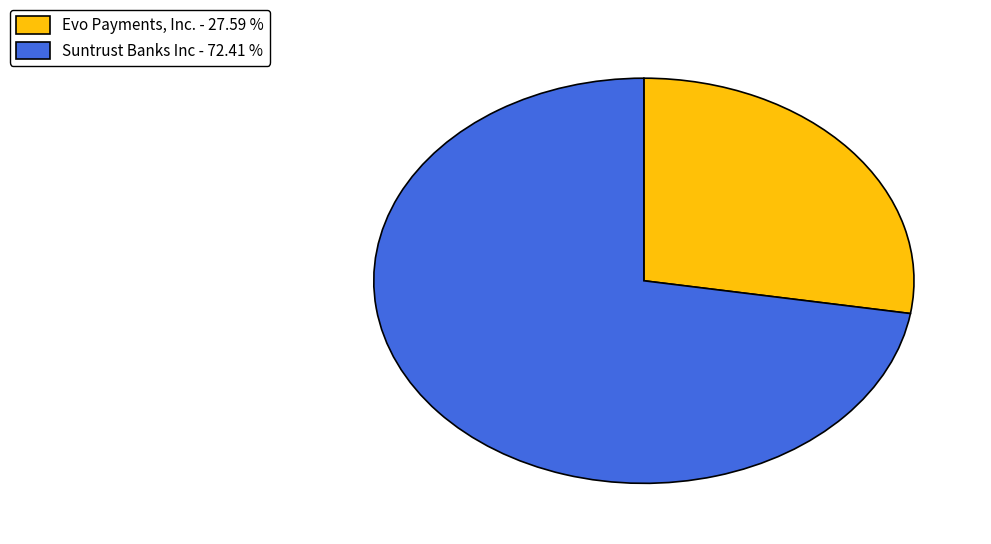

Is there a majority slice in this chart?

Yes